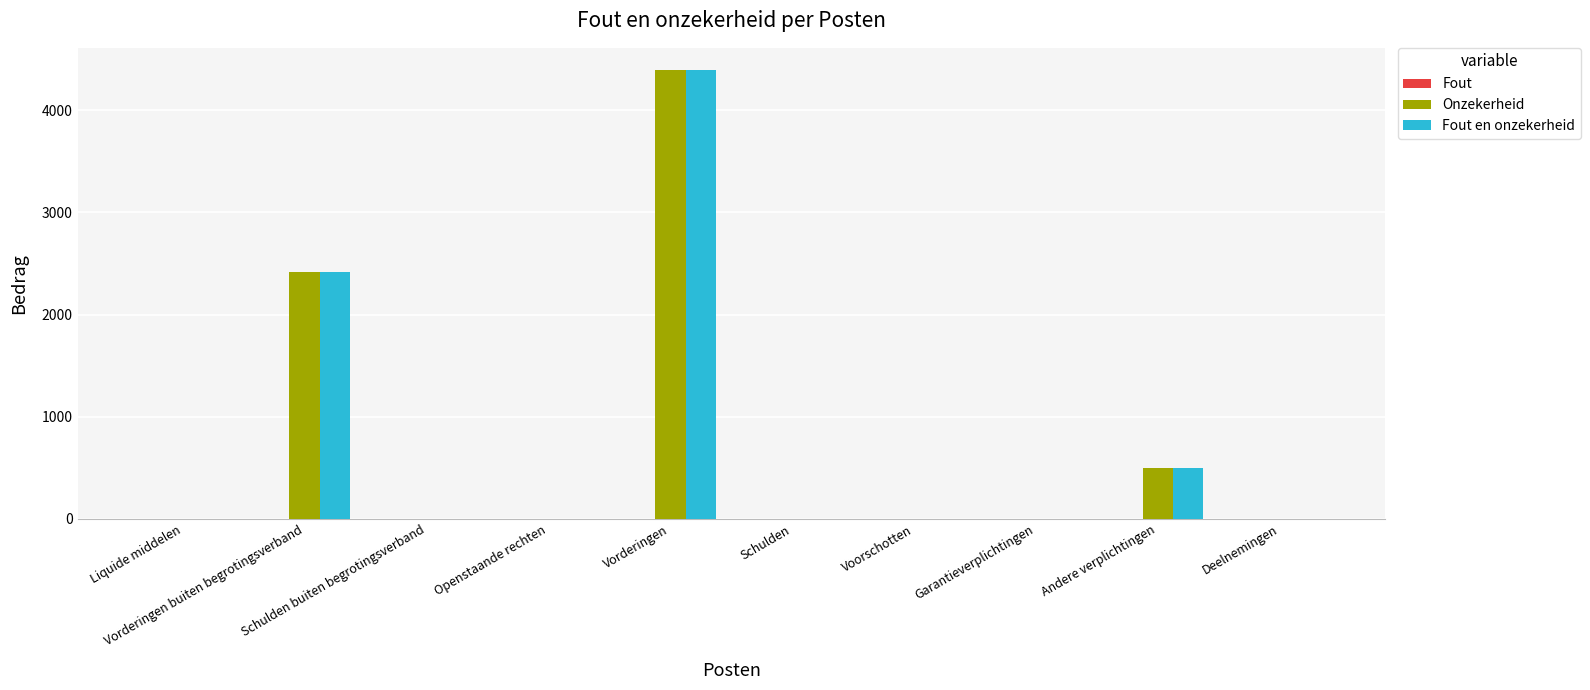

What is the sum of all Fout en onzekerheid values?

7301